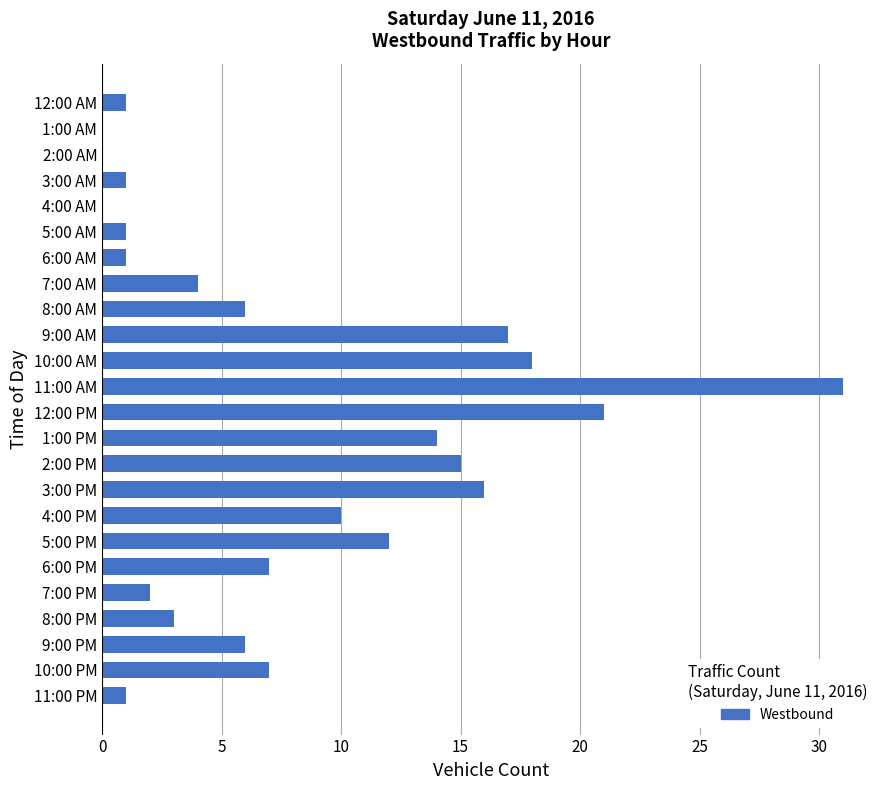

What is the greatest value displayed?

31